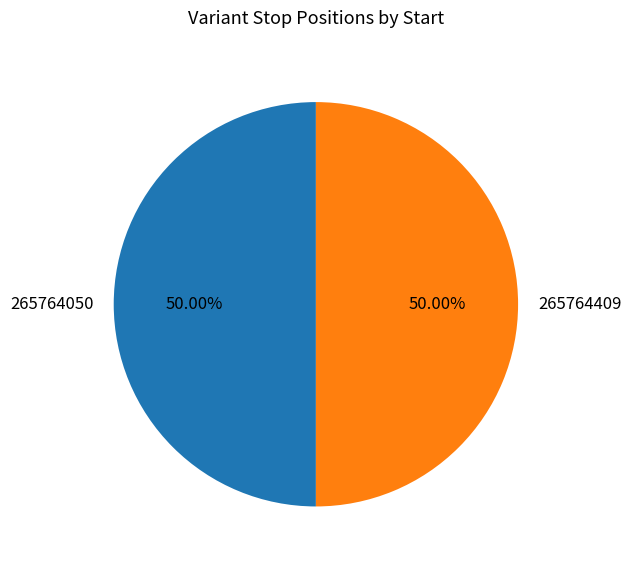

Combined, do 265764050 and 265764409 account for over 50%?

Yes